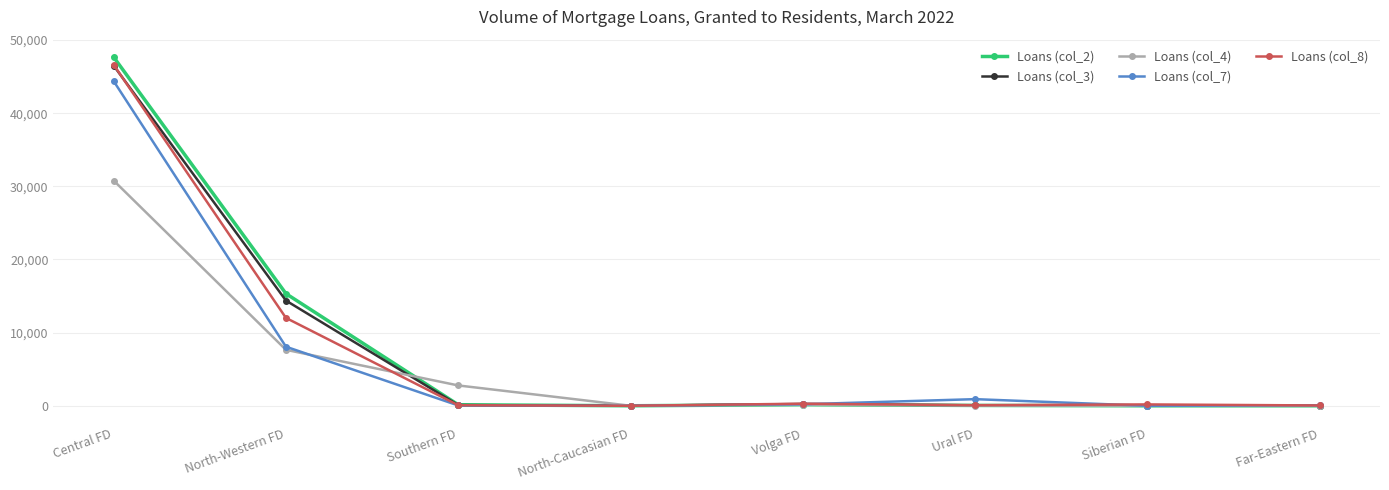

What is the maximum value shown in the chart?

47668